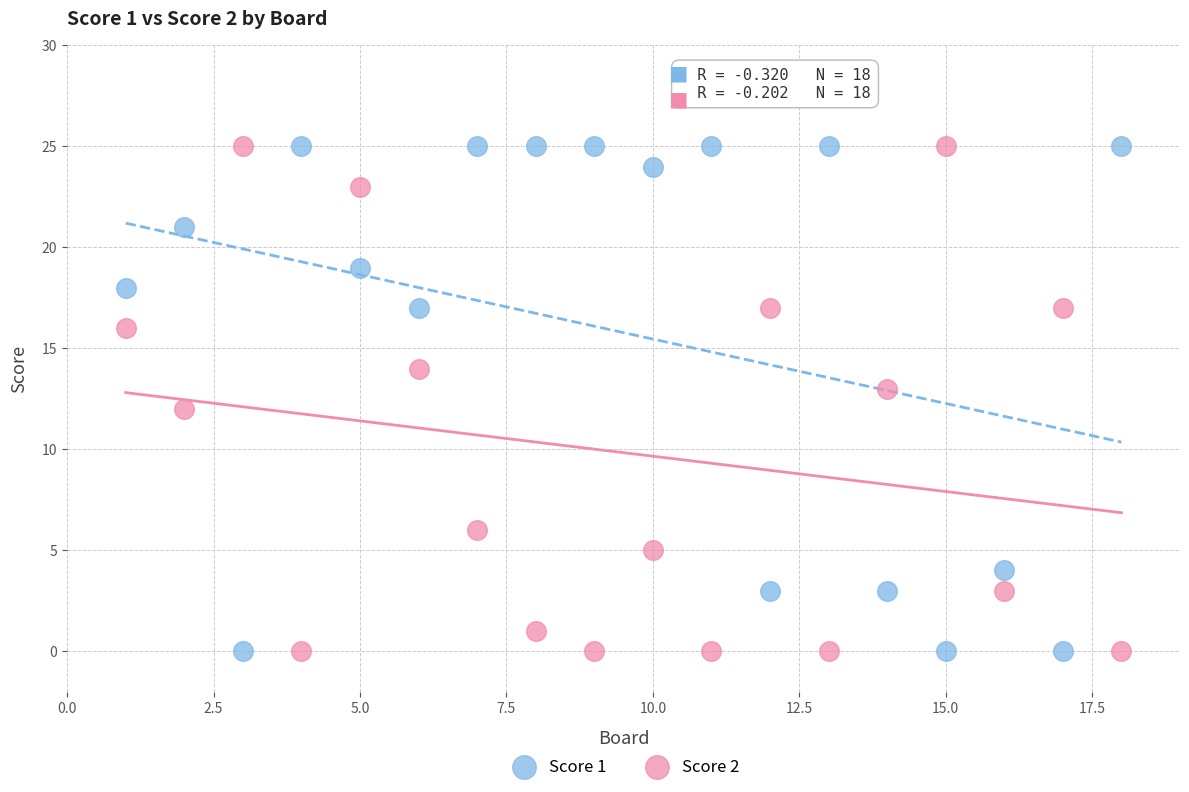

What is the X range (max minus min) for the scatter plot?

17